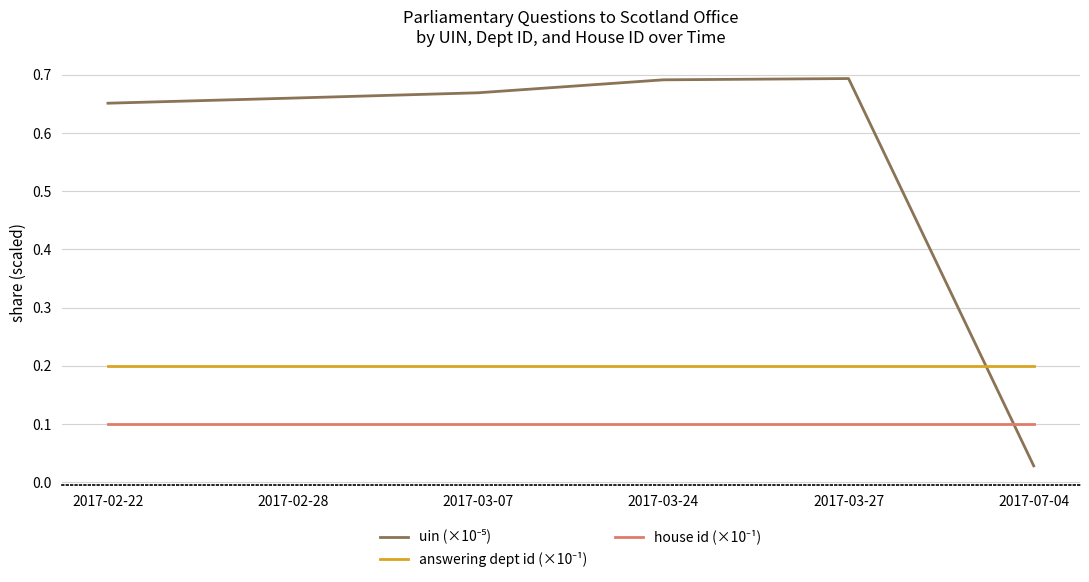

Which label corresponds to the smallest value in the chart?

2017-07-04